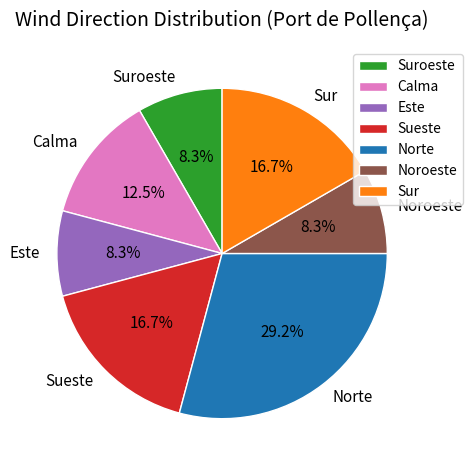

What percentage is NOT represented by Este?

91.7%